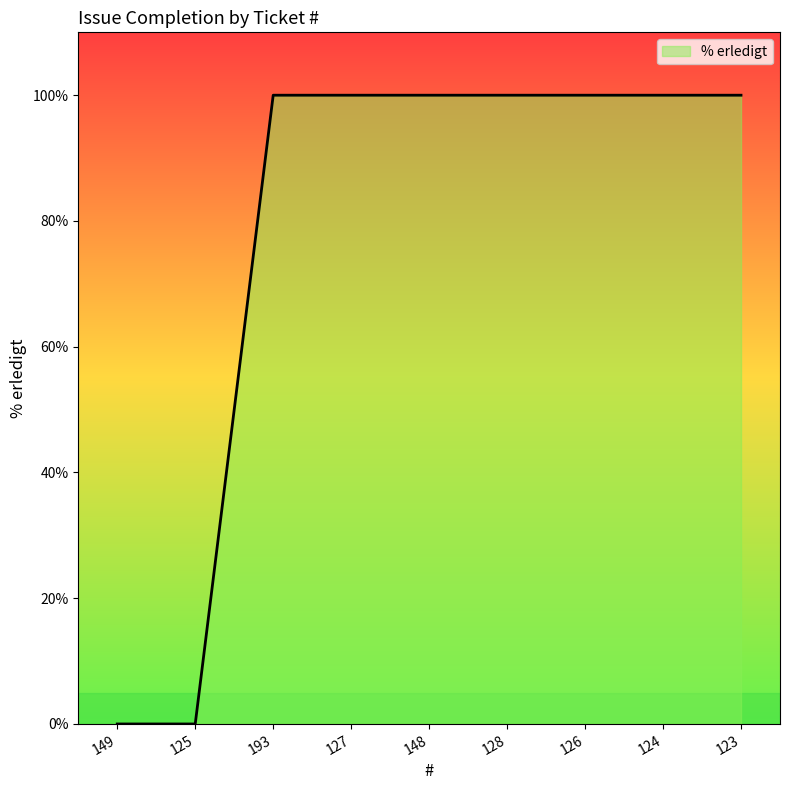

What is the sum of the values at 128 and 126?

200